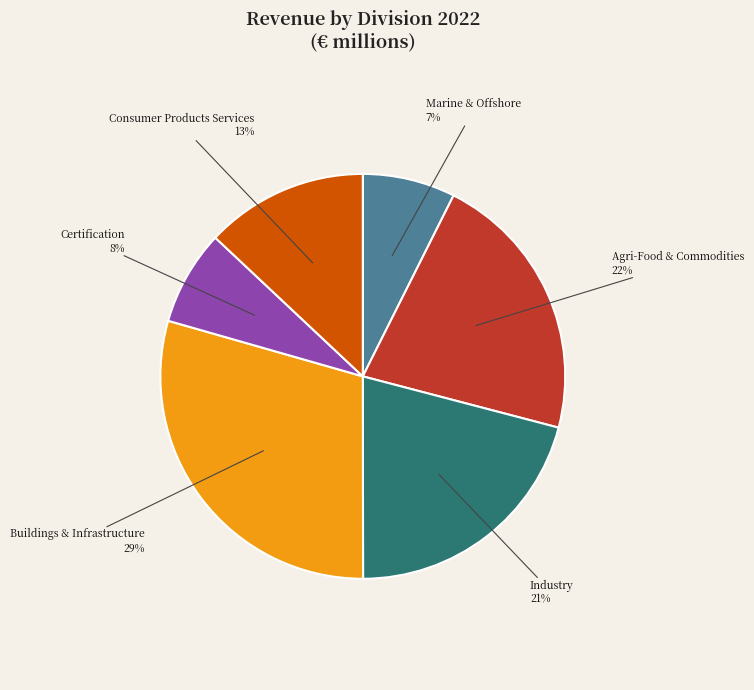

Is there any slice that represents more than half of the pie?

No